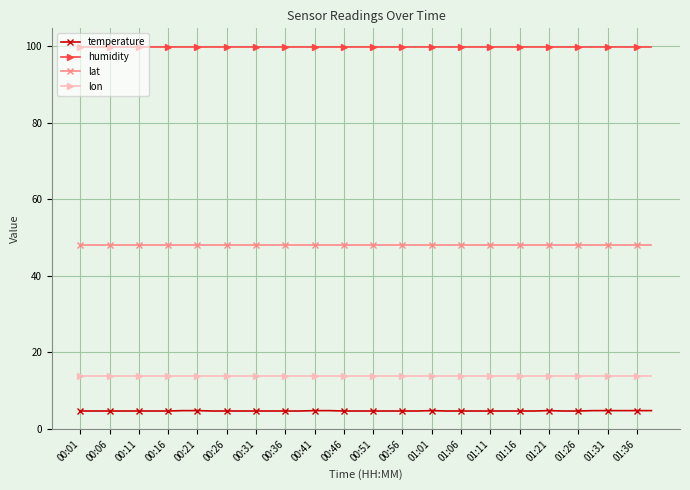

What is the smallest value displayed?

4.6